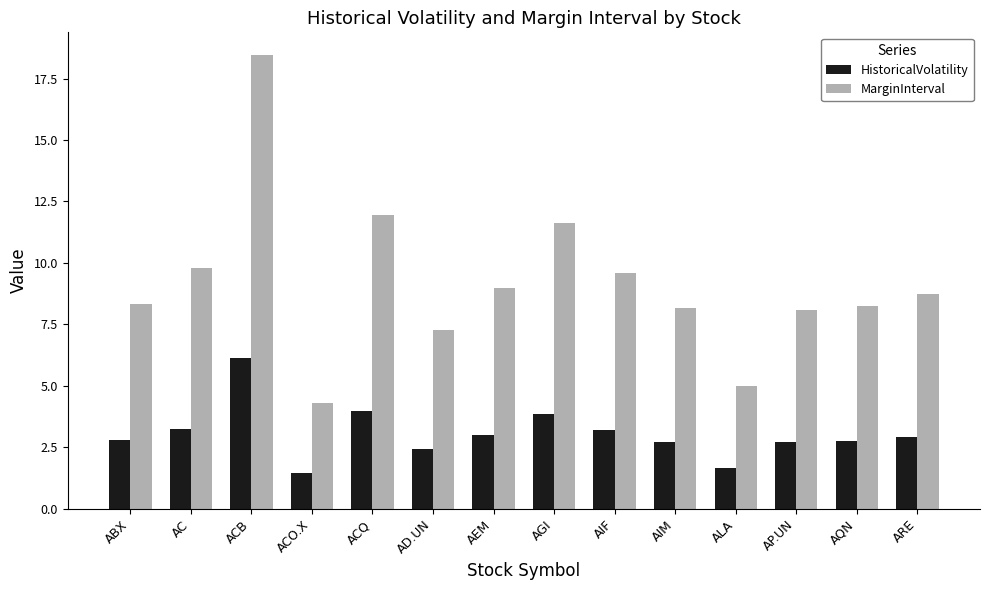

What is the sum of all MarginInterval values?

128.5